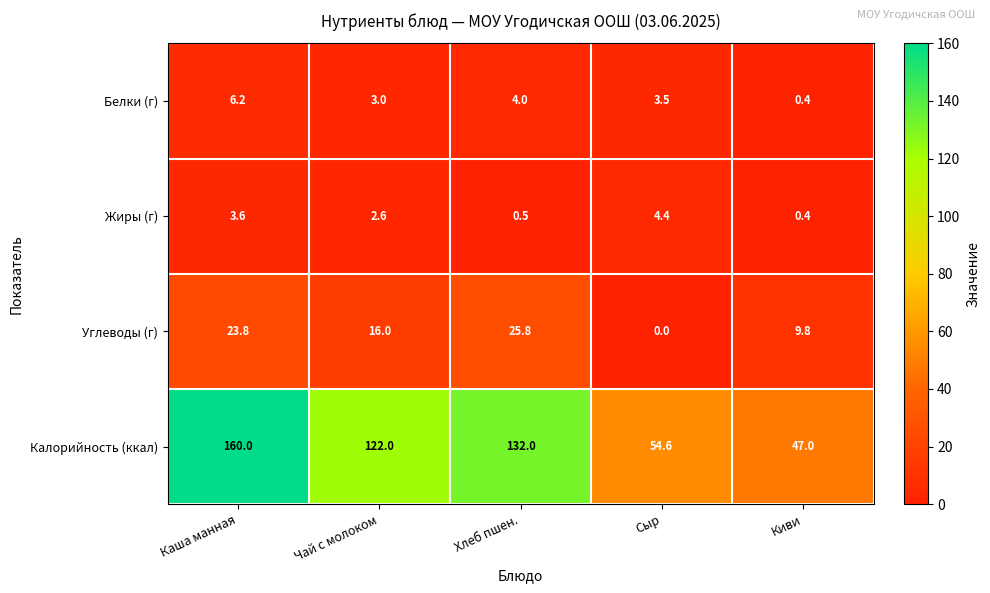

Which category has the highest value across all series?

Каша манная